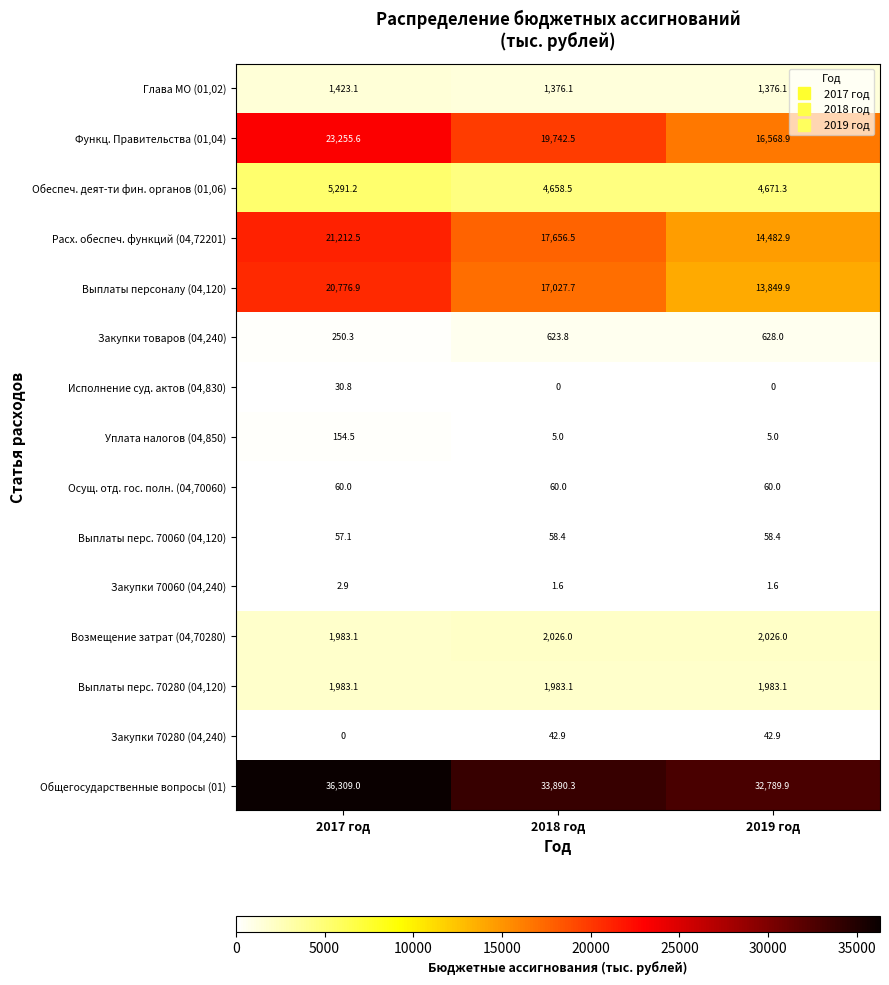

Which series has the largest total across all categories?

Общегосударственные вопросы (01)